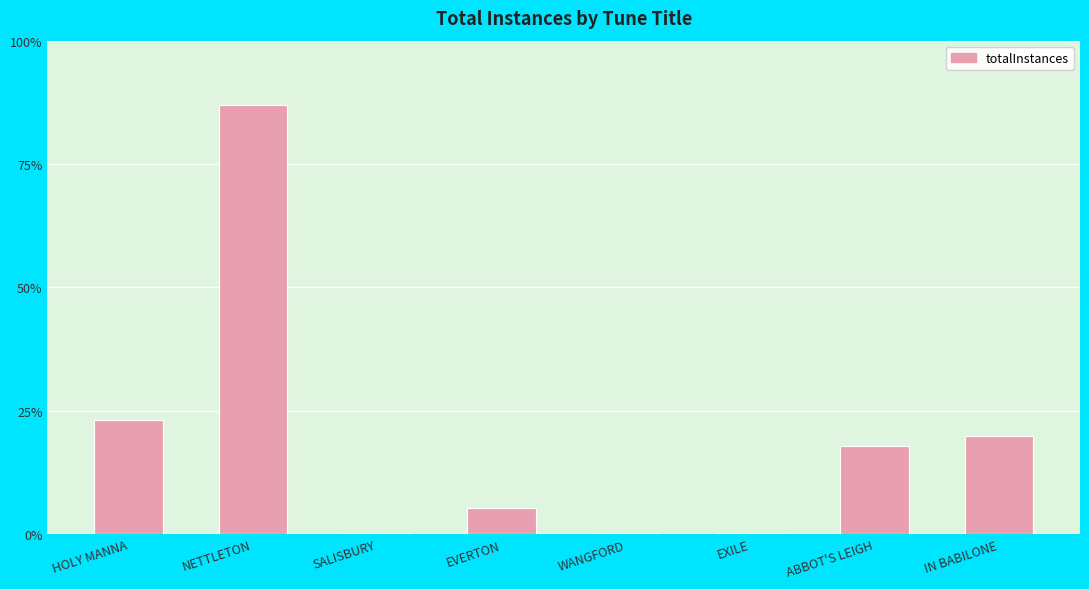

What is the label of the 8th bar from the left?

IN BABILONE